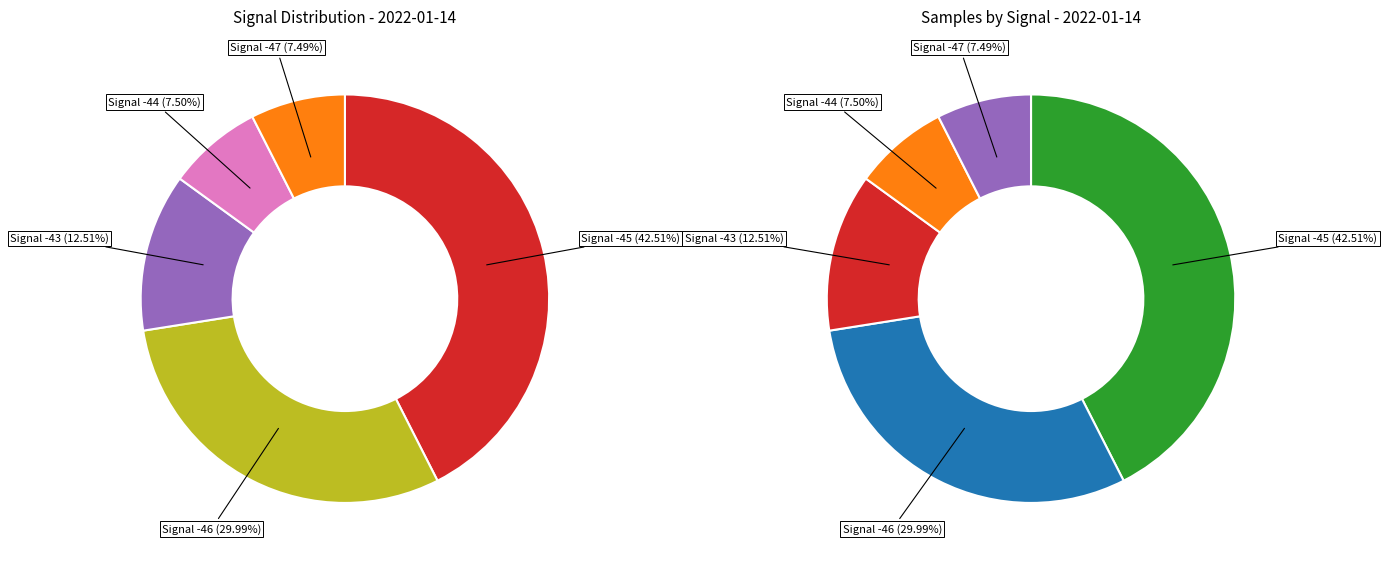

Does -46 represent more than half of the total?

No